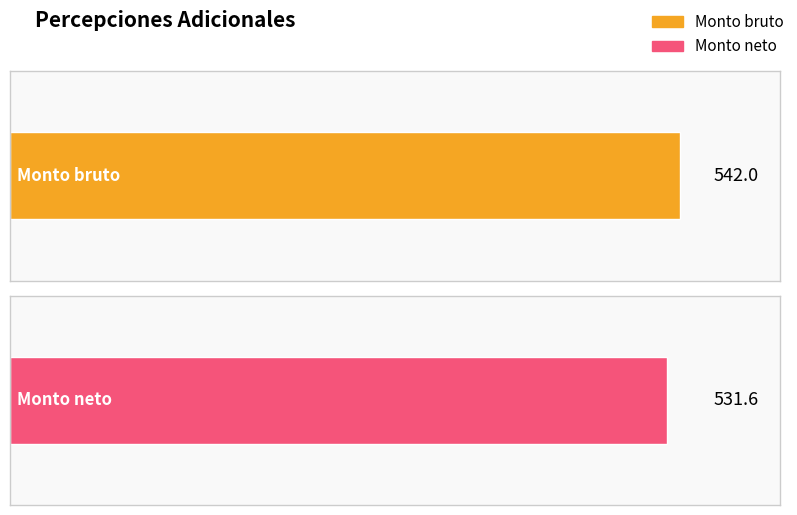

Does the chart contain stacked bars?

No